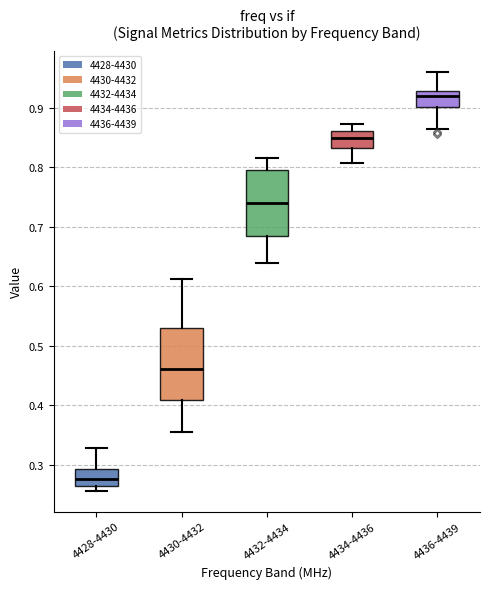

Reading left to right, transcribe this box plot: for each box, give where its median line is, the range the box spans, and where its two whiskers end, as read against the y-axis. The values are not printed on the chart, so give them approximately, as read against the axis.

4428-4430: median 0.28, box 0.26 to 0.29, whiskers 0.26 (just below the box's lower edge) to 0.33
4430-4432: median 0.46, box 0.41 to 0.53, whiskers 0.35 to 0.61
4432-4434: median 0.74, box 0.68 to 0.79, whiskers 0.64 to 0.81
4434-4436: median 0.85, box 0.83 to 0.86, whiskers 0.81 to 0.87
4436-4439: median 0.92, box 0.90 to 0.93, whiskers 0.86 to 0.96